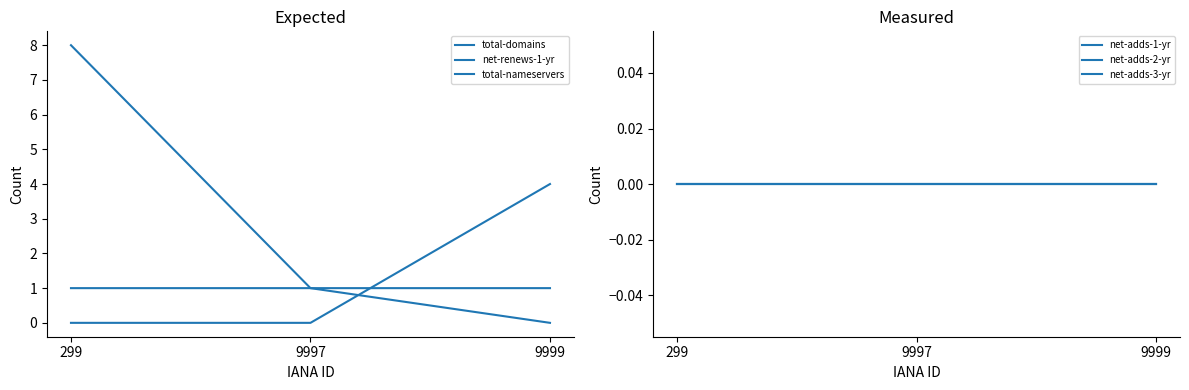

At how many categories does at least one series exceed 7?

1